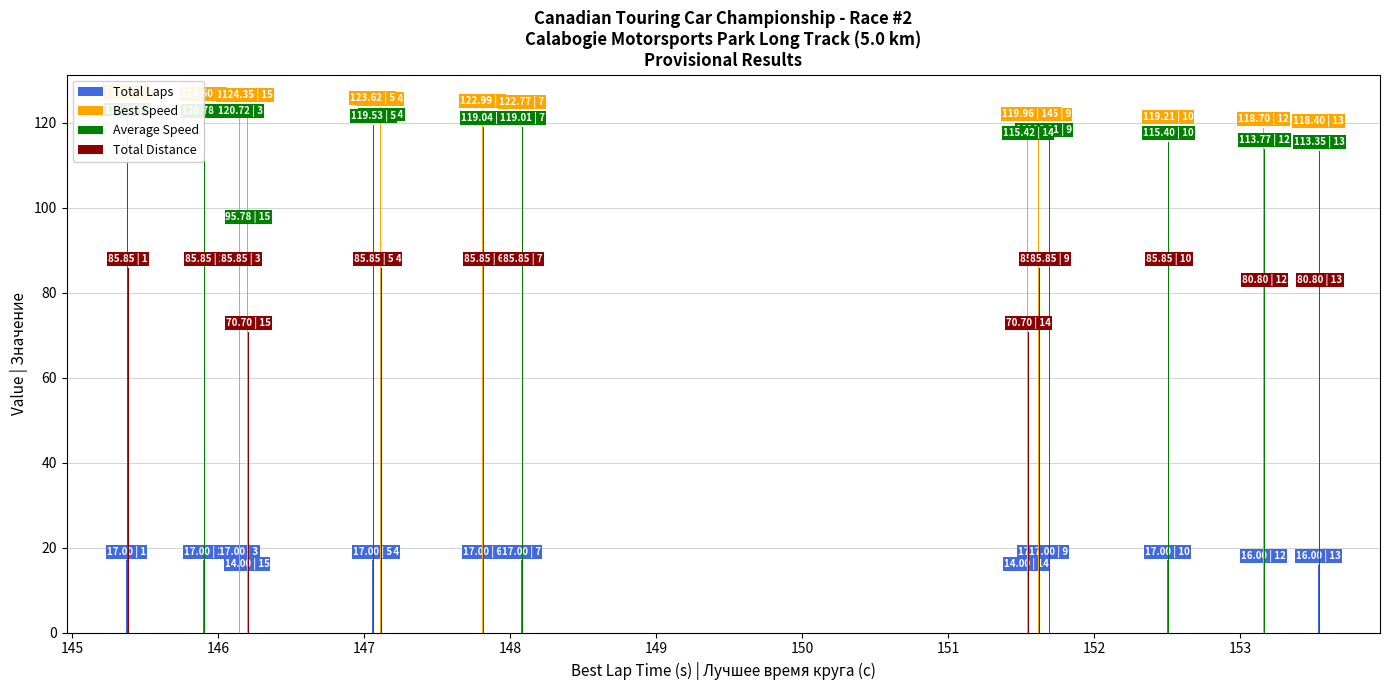

Between 146 and 151, which series saw the biggest shift?

Average Speed